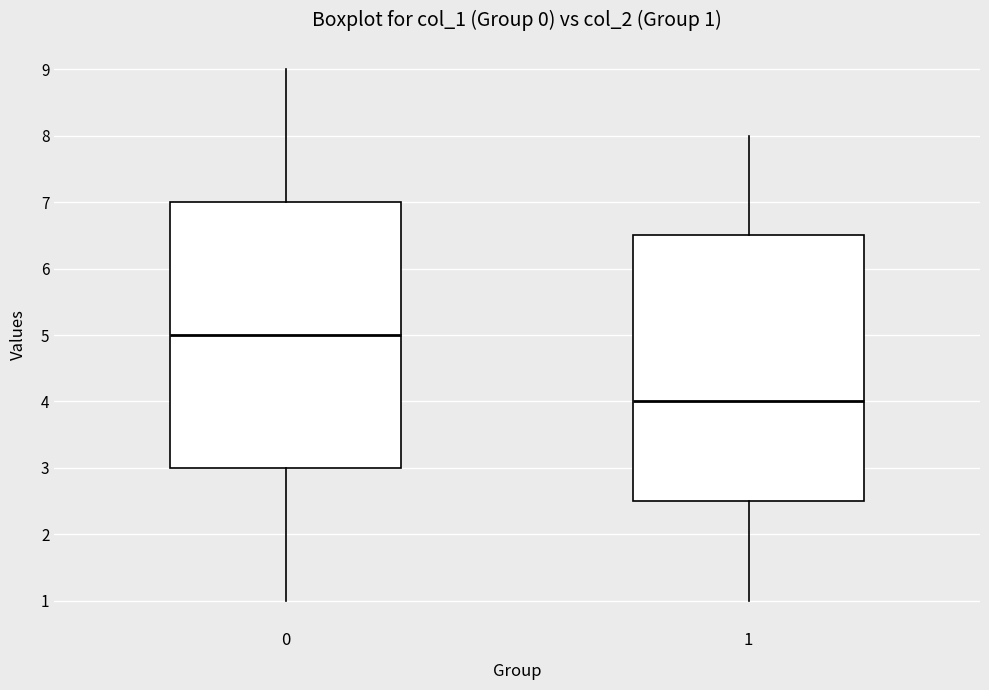

Which box's median line is the highest?

0